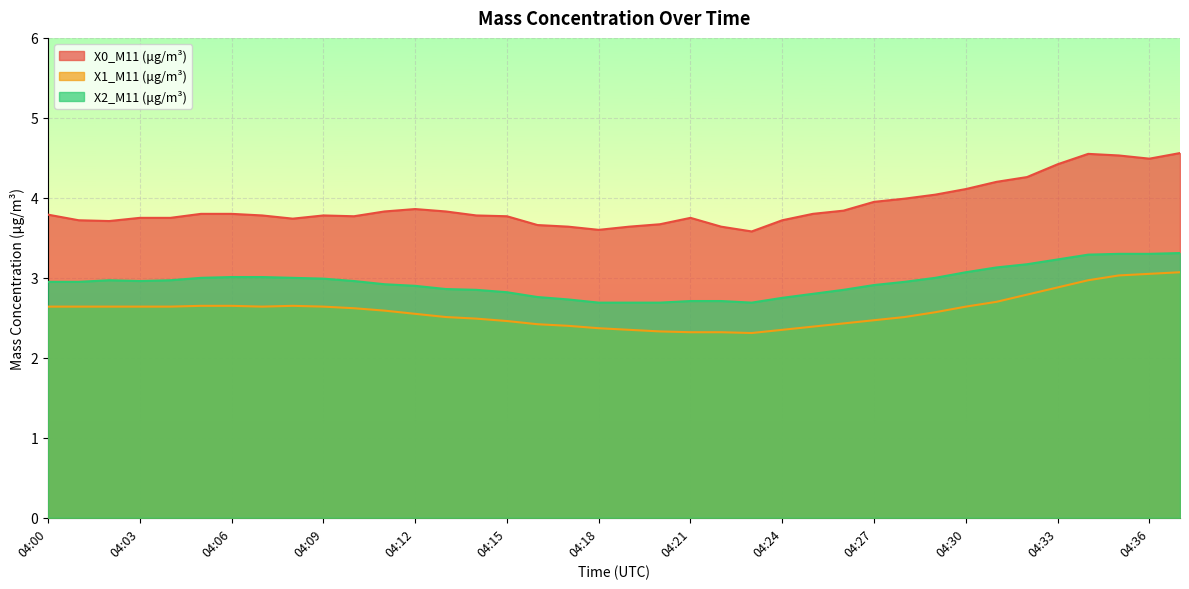

Rank the series by their maximum value, from highest to lowest.

X0_M11 (μg/m³), X2_M11 (μg/m³), X1_M11 (μg/m³)